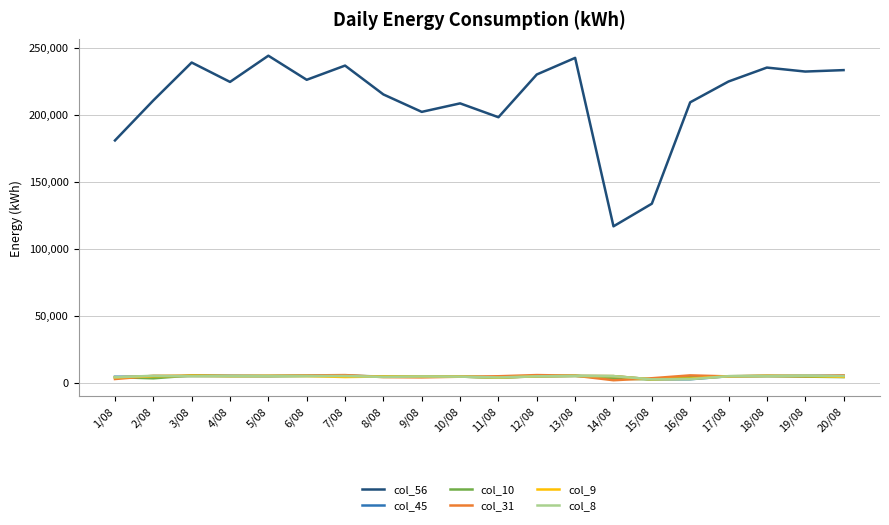

What is the lowest value of the col_9 series?

2449